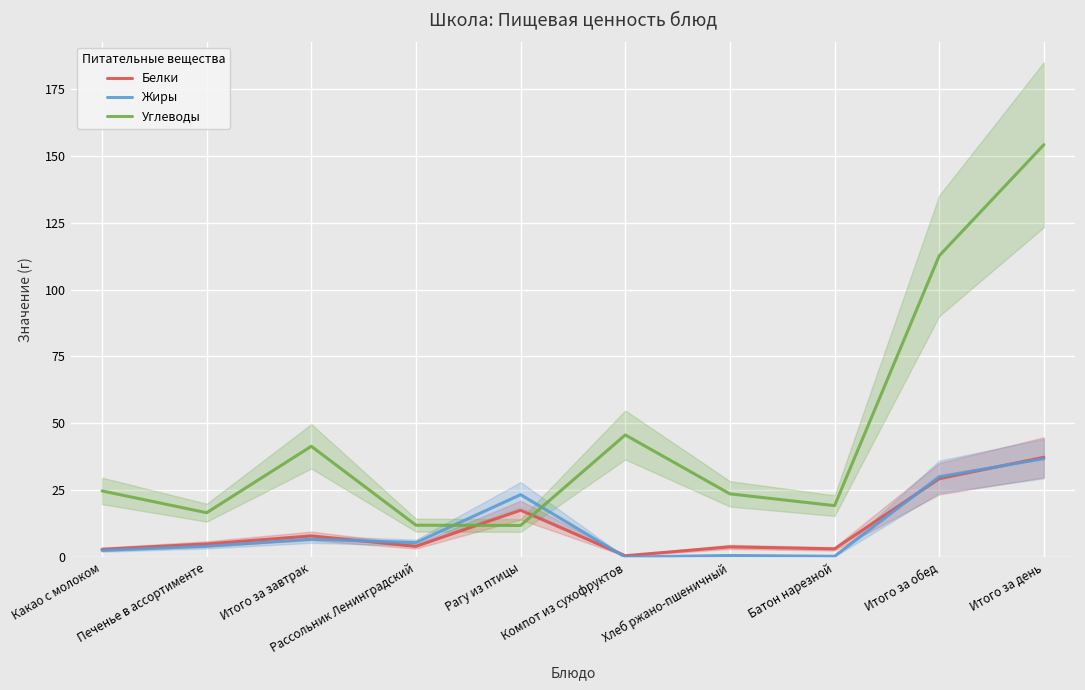

Is it true that Белки equals 0.6 at Какао с молоком?

False